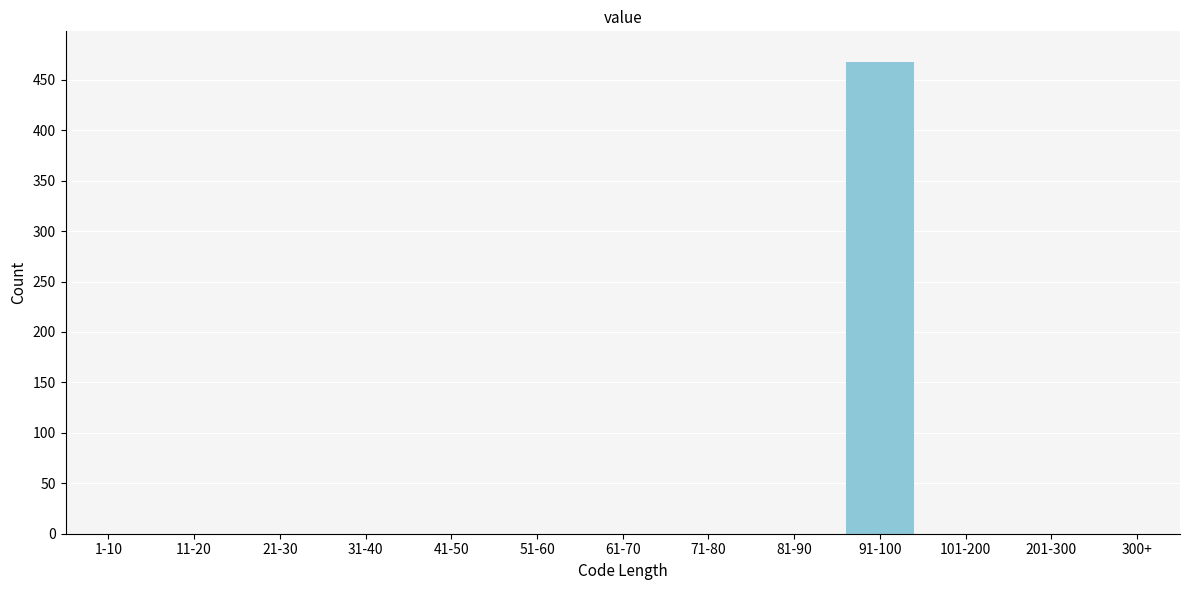

Reading left to right, transcribe all the data shown in this chart.

1-10=0	11-20=0	21-30=0	31-40=0	41-50=0	51-60=0	61-70=0	71-80=0	81-90=0	91-100=468	101-200=0	201-300=0	300+=0